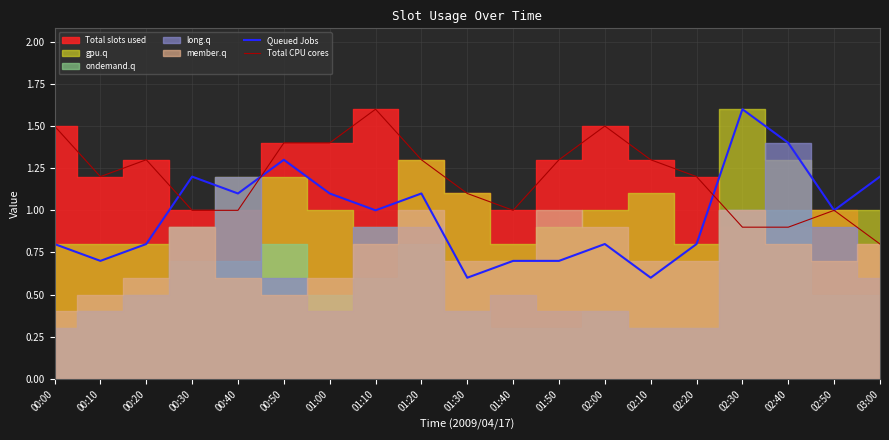

In Queued Jobs, how many points are higher than both neighbors (excluding endpoints)?

5